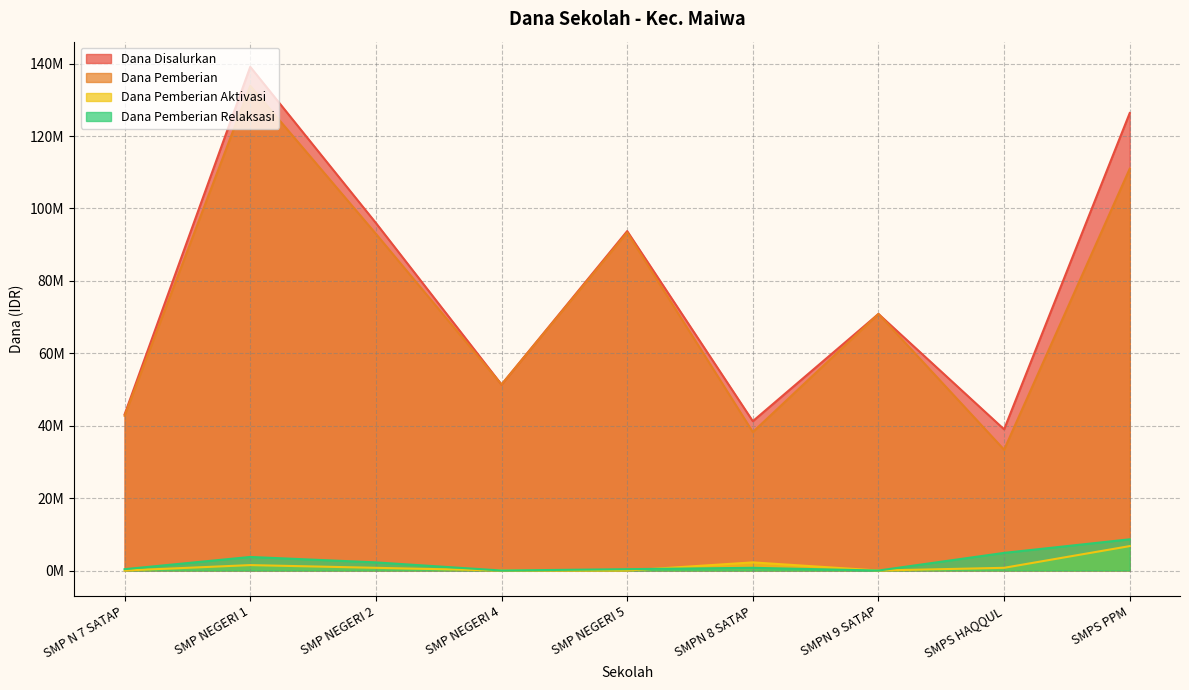

Reading left to right, extract all data points from this chart.

Dana Disalurkan: 43125000	139125000	96000000	51375000	93750000	41250000	70875000	39000000	126375000
Dana Pemberian: 42750000	133875000	93000000	51375000	93375000	38250000	70875000	33375000	111000000
Dana Pemberian Aktivasi: 0	1500000	750000	0	0	2250000	0	750000	6750000
Dana Pemberian Relaksasi: 375000	3750000	2250000	0	375000	750000	0	4875000	8625000